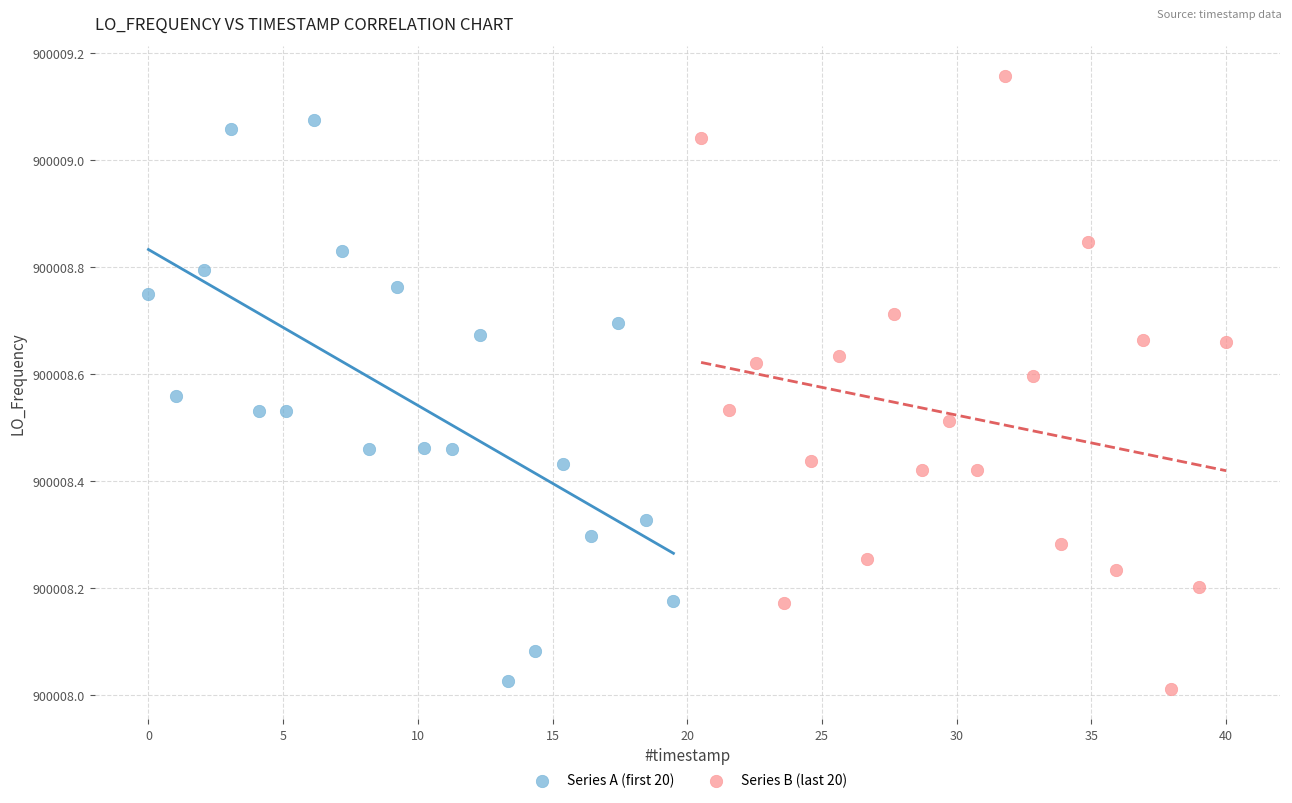

Which series contains the highest Y value?

Series B (last 20)